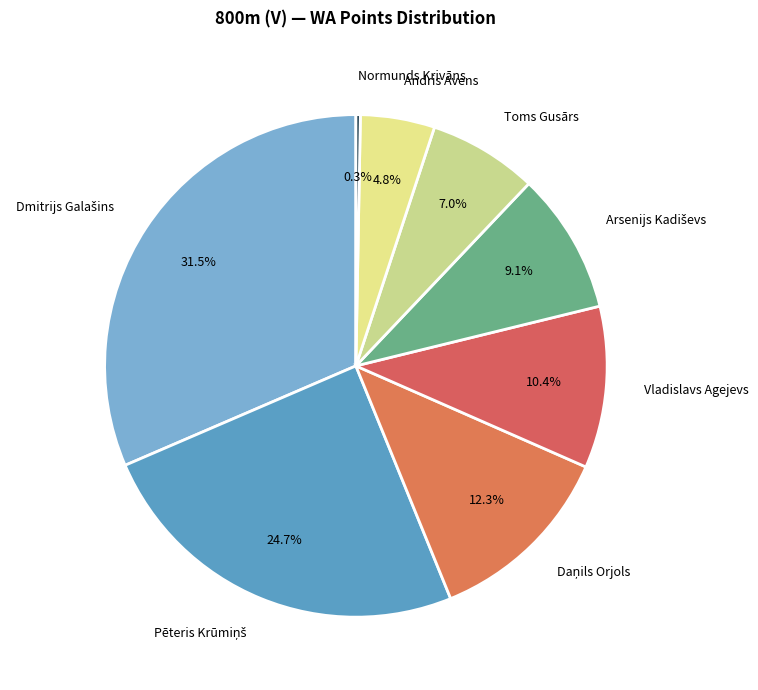

True or false: Toms Gusārs accounts for 7% of the total.

True